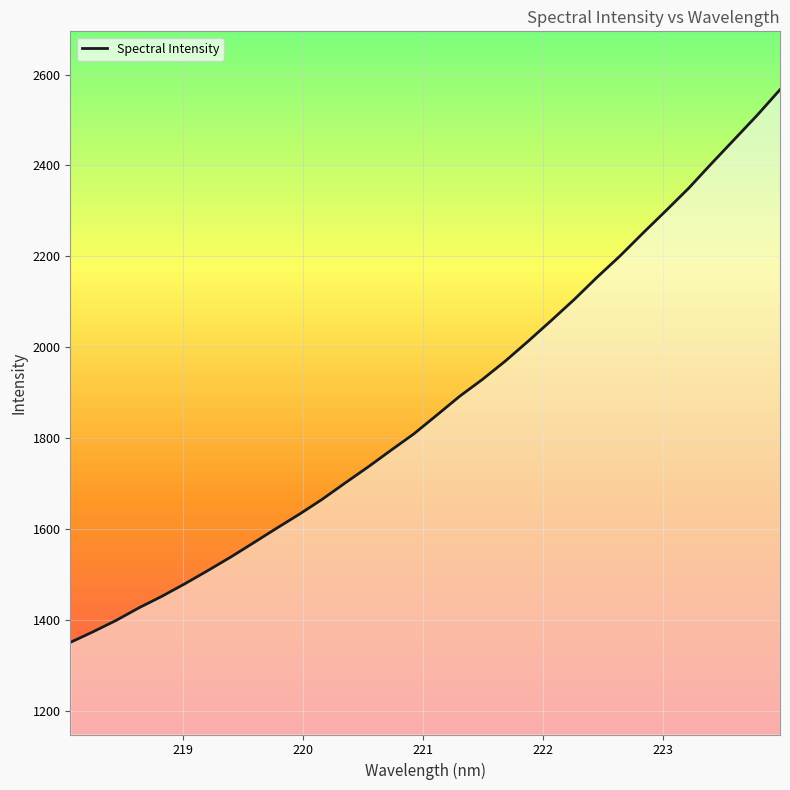

What is the difference between the maximum and minimum values?

1216.2